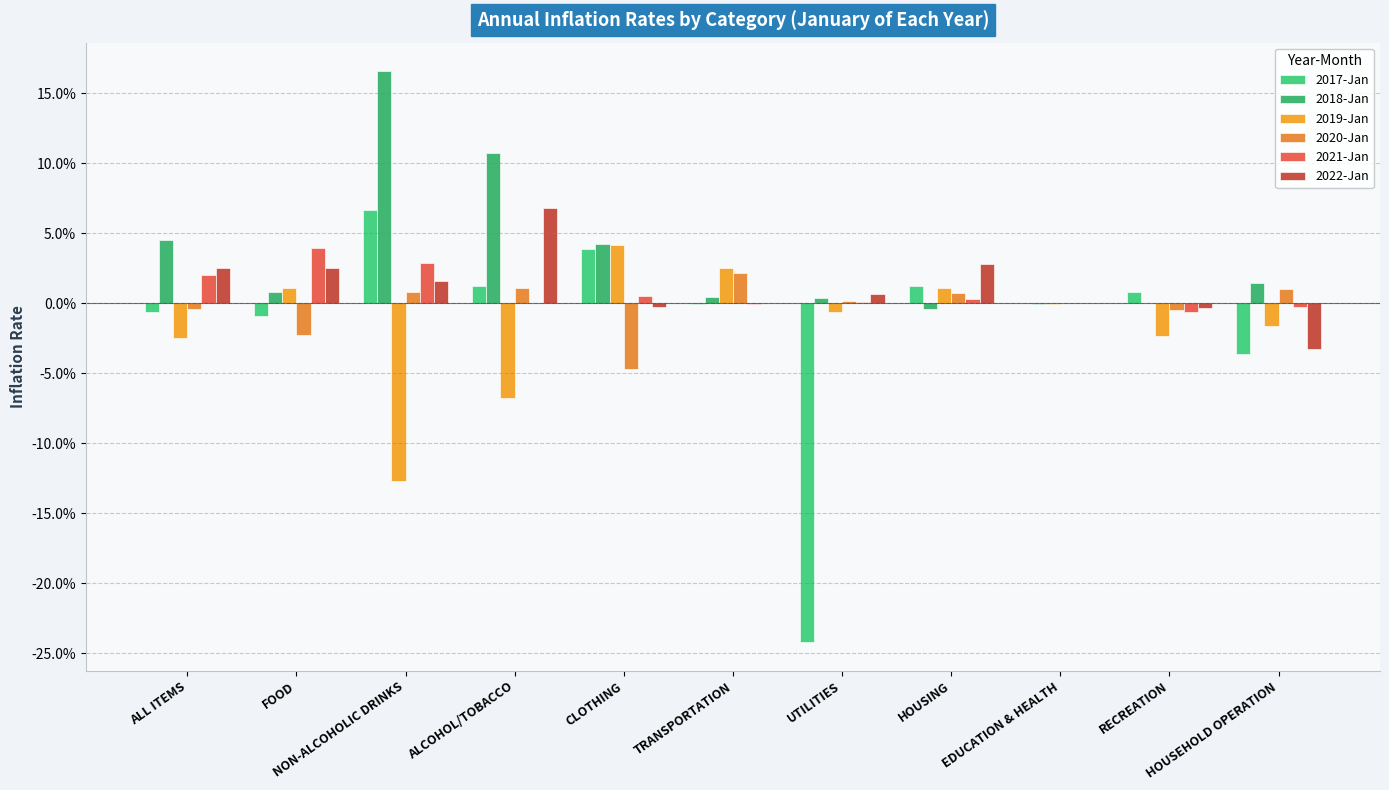

Are the bars grouped side by side (vs. stacked)?

Yes